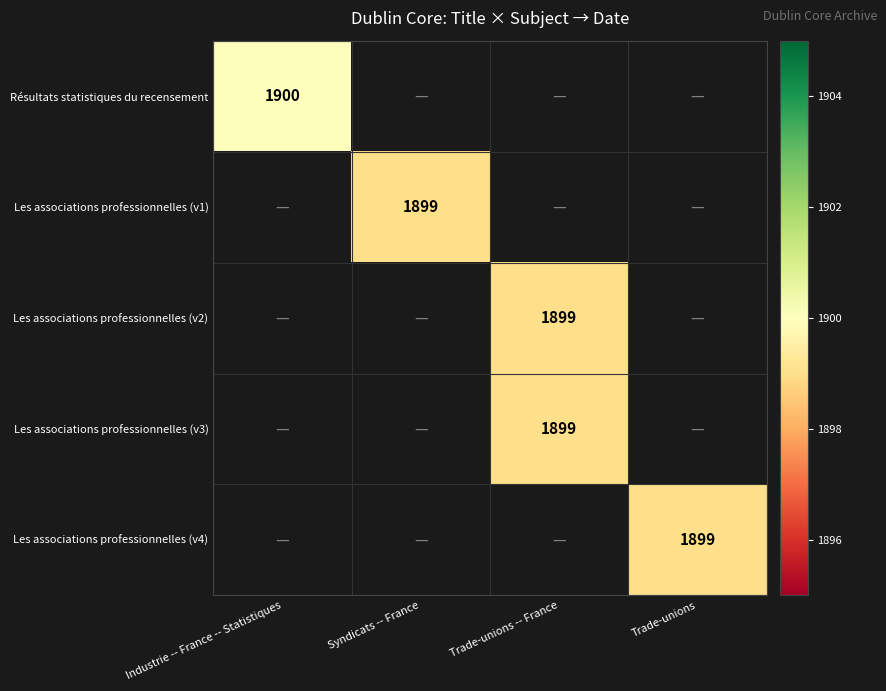

At which category does the chart reach its minimum across all series?

Syndicats -- France